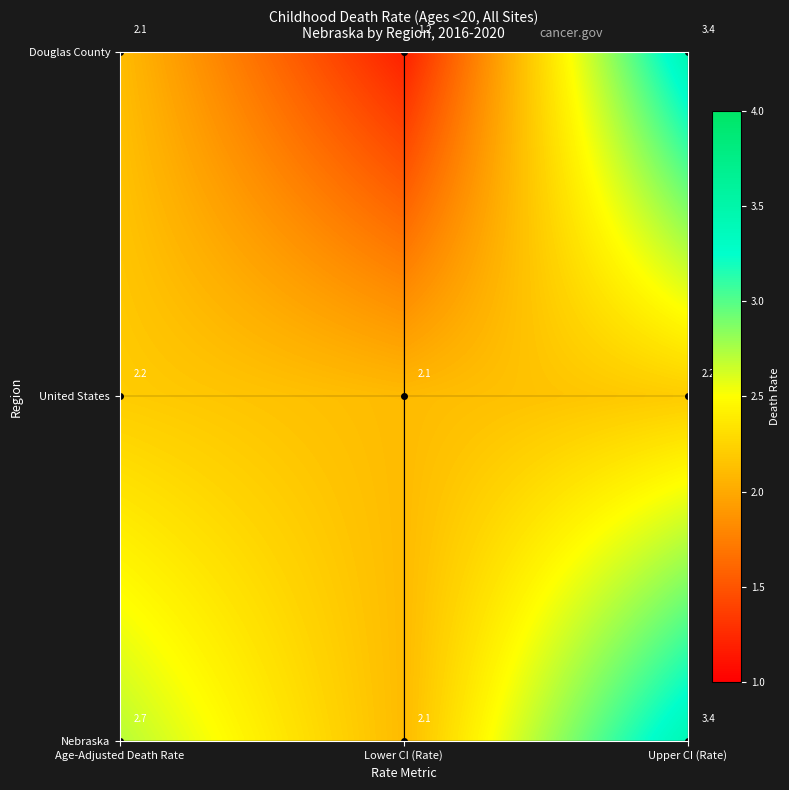

Reading left to right, extract all data points from this chart.

Nebraska: 0=2.7	1=2.1	2=3.4
United States: 0=2.2	1=2.1	2=2.2
Douglas County: 0=2.1	1=1.2	2=3.4